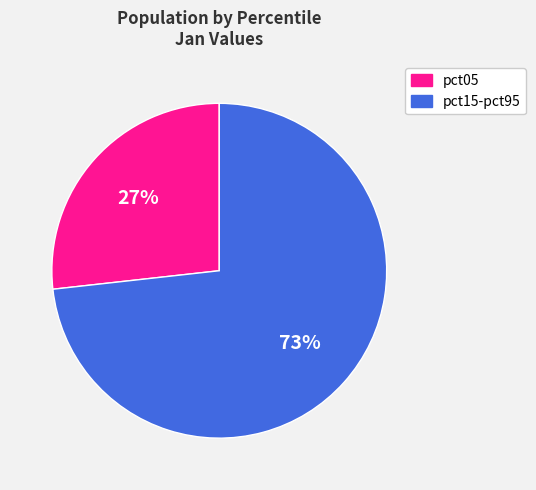

Does any single category account for the majority?

Yes